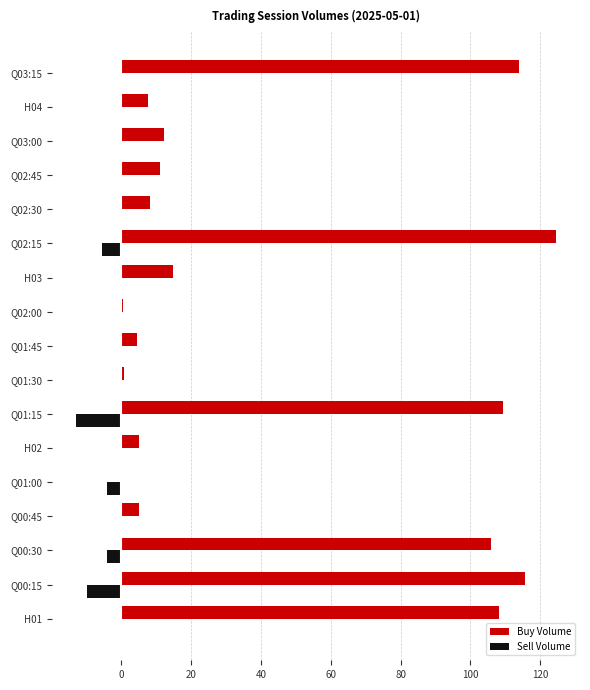

What is the average value of the Sell Volume series?

-2.1